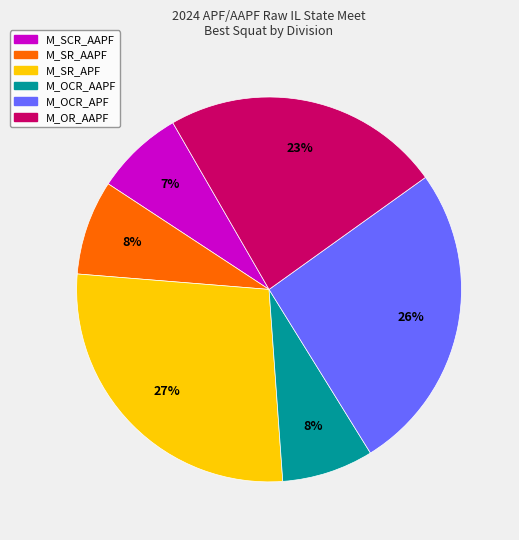

Is there a majority slice in this chart?

No